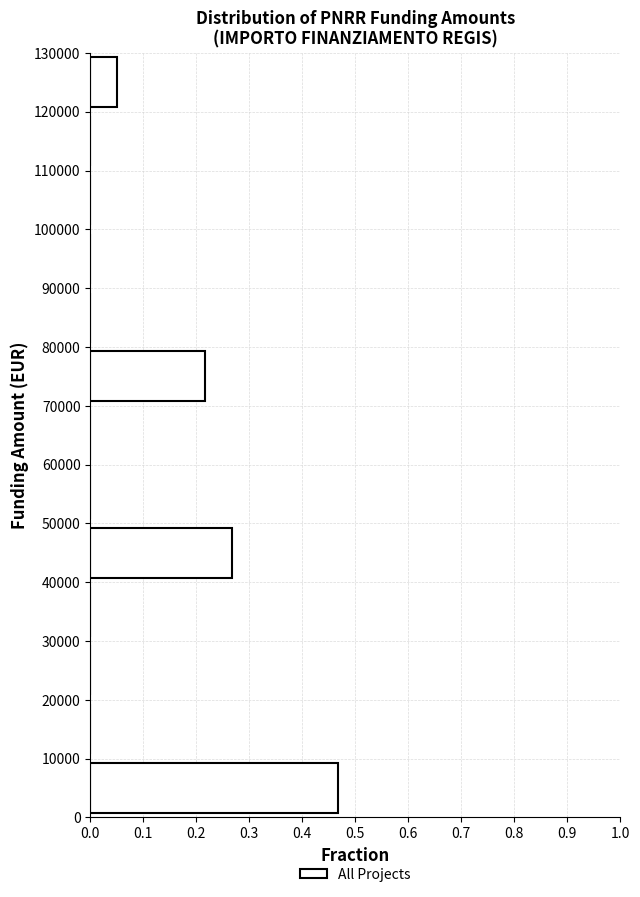

How long is the bar that spans 40000 to 50000 on the y-axis? The values are not printed on the chart, so give them approximately, as read against the axis.

0.27